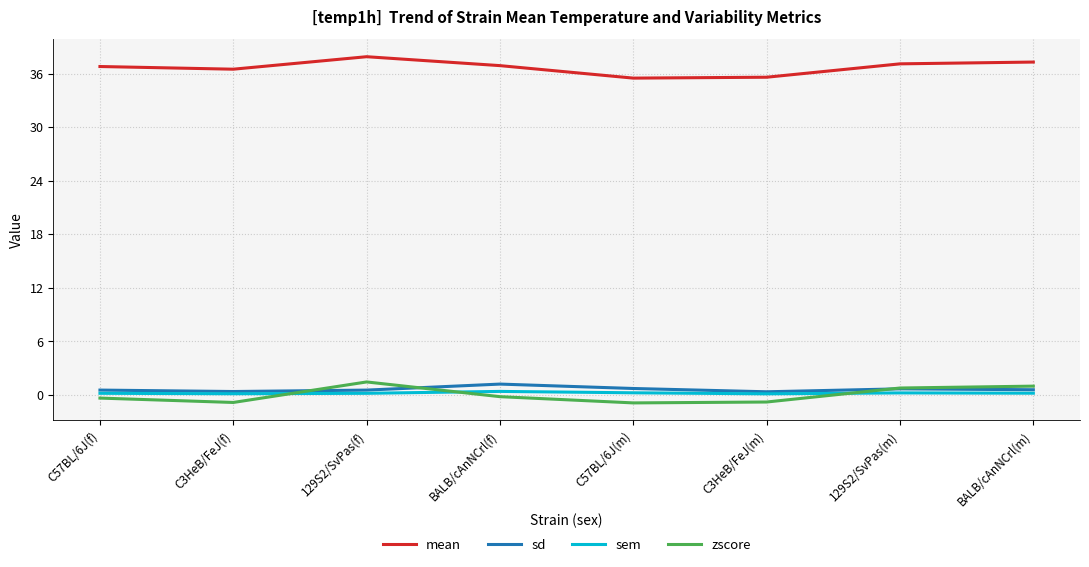

Is it true that sem equals 0.2 at C57BL/6J(f)?

True